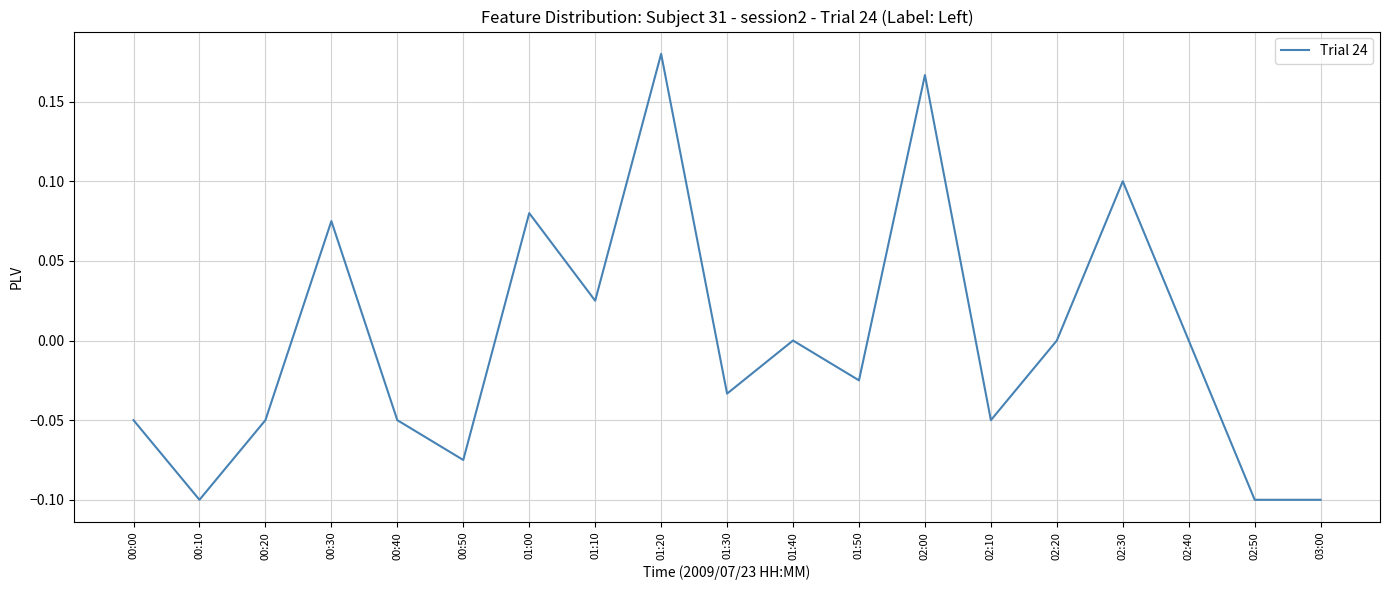

What is the difference between the maximum and minimum values?

0.3